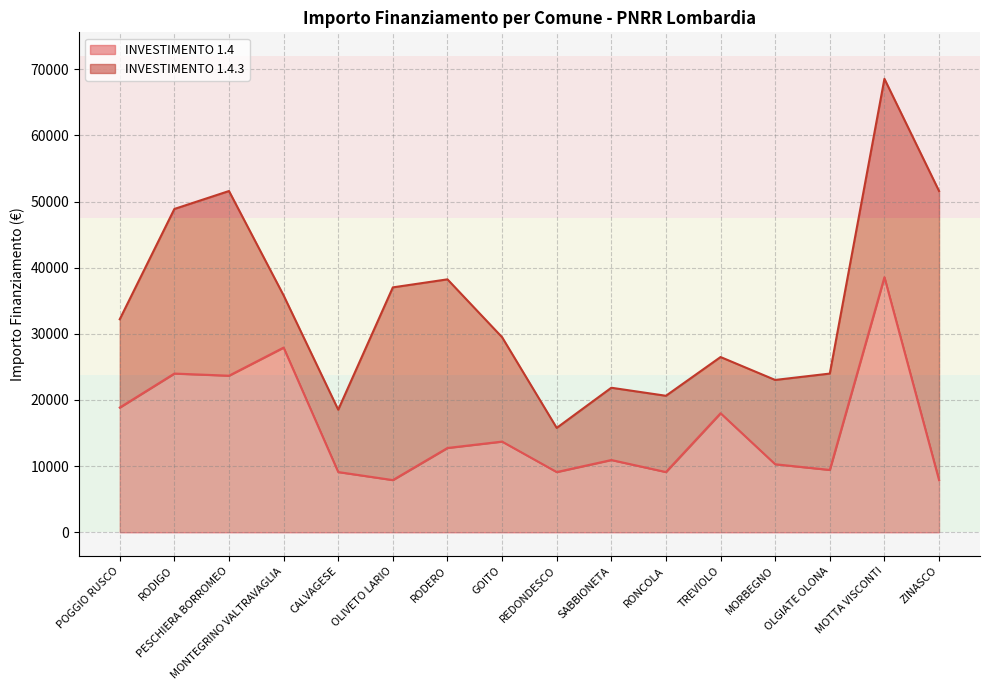

What is the value of the 15th point from the left?

38565